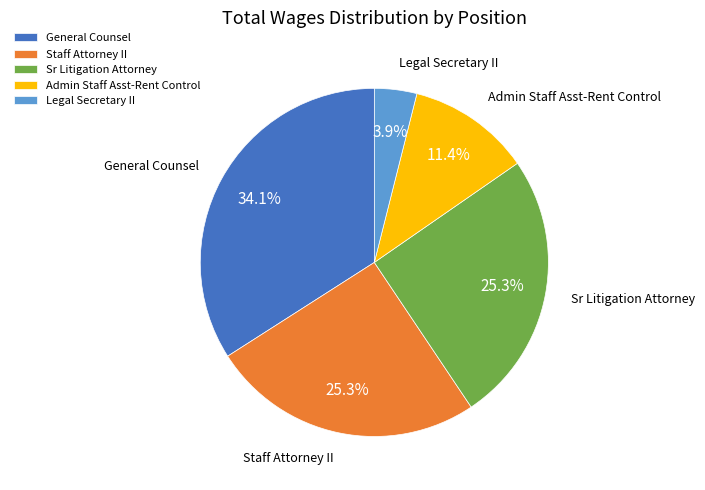

What is the largest slice in the pie chart?

General Counsel